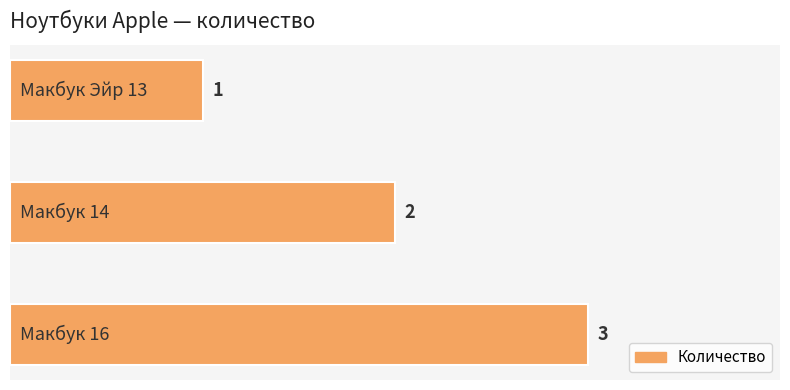

How many values are between 1 and 3?

3